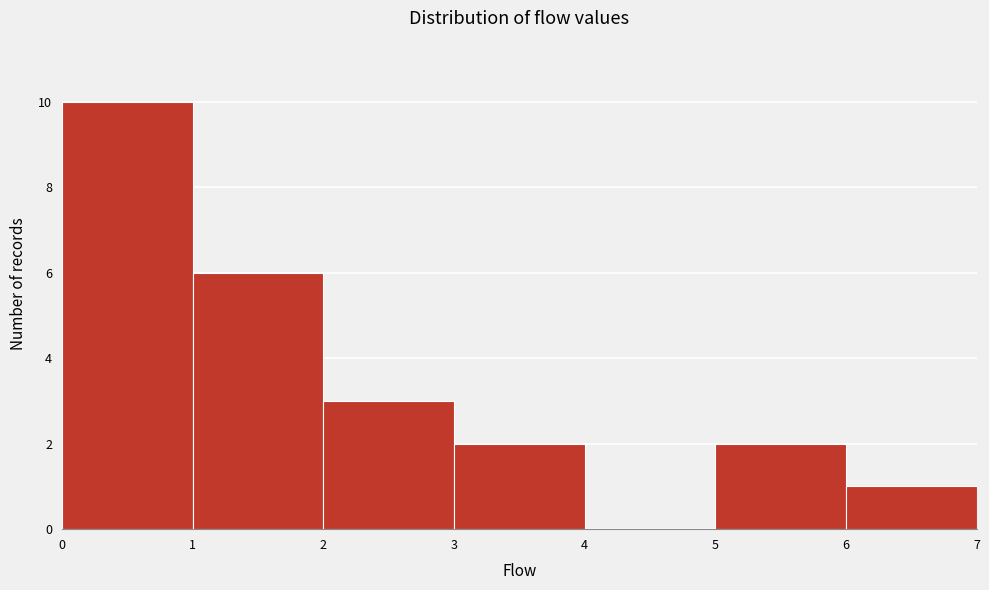

What is the height of the bar covering 2 to 3 on the x-axis? The values are not printed on the chart, so give them approximately, as read against the axis.

3